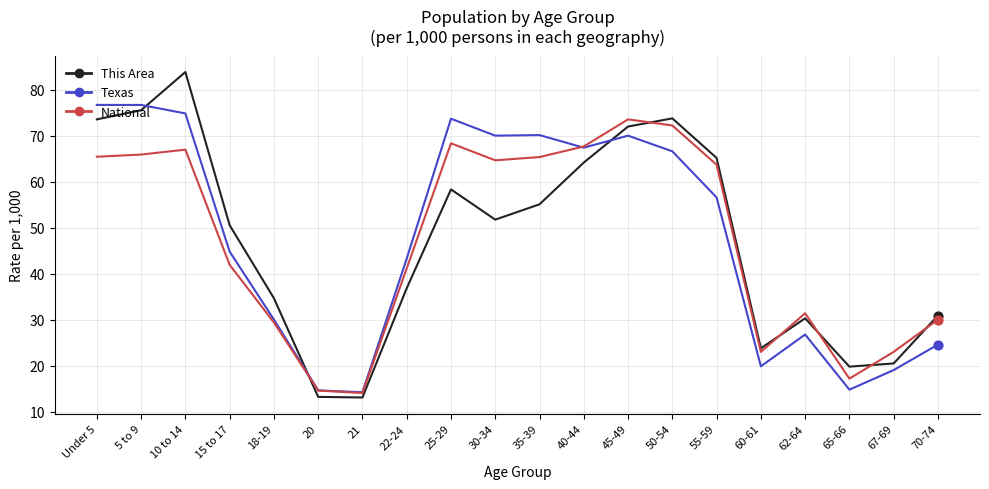

Which series has the widest spread of values?

This Area